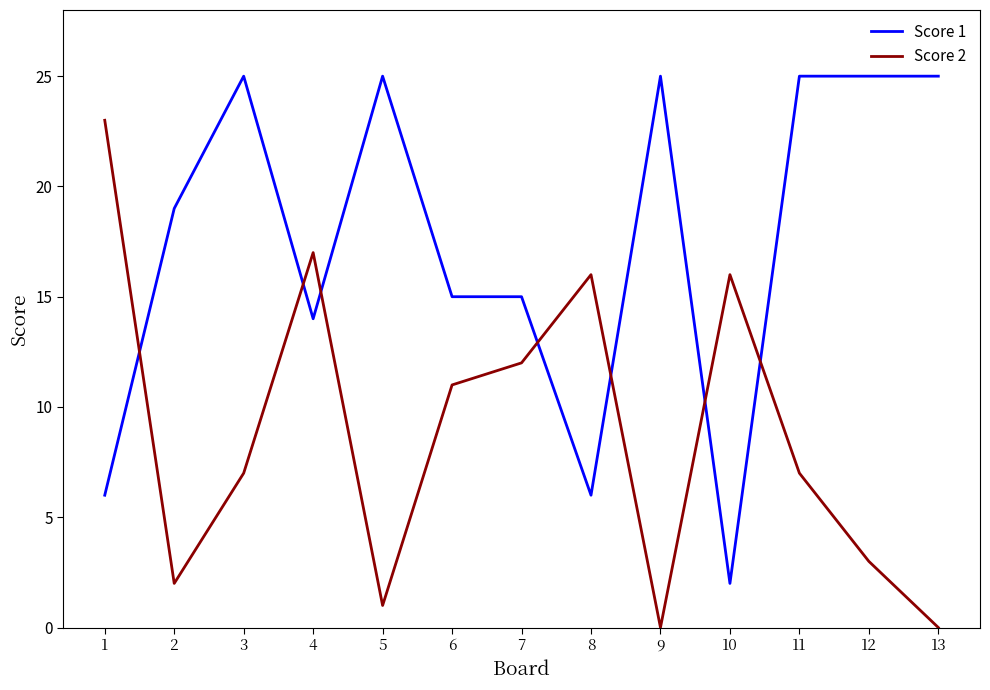

What is the sum of the Score 1 values at 10 and 13?

27